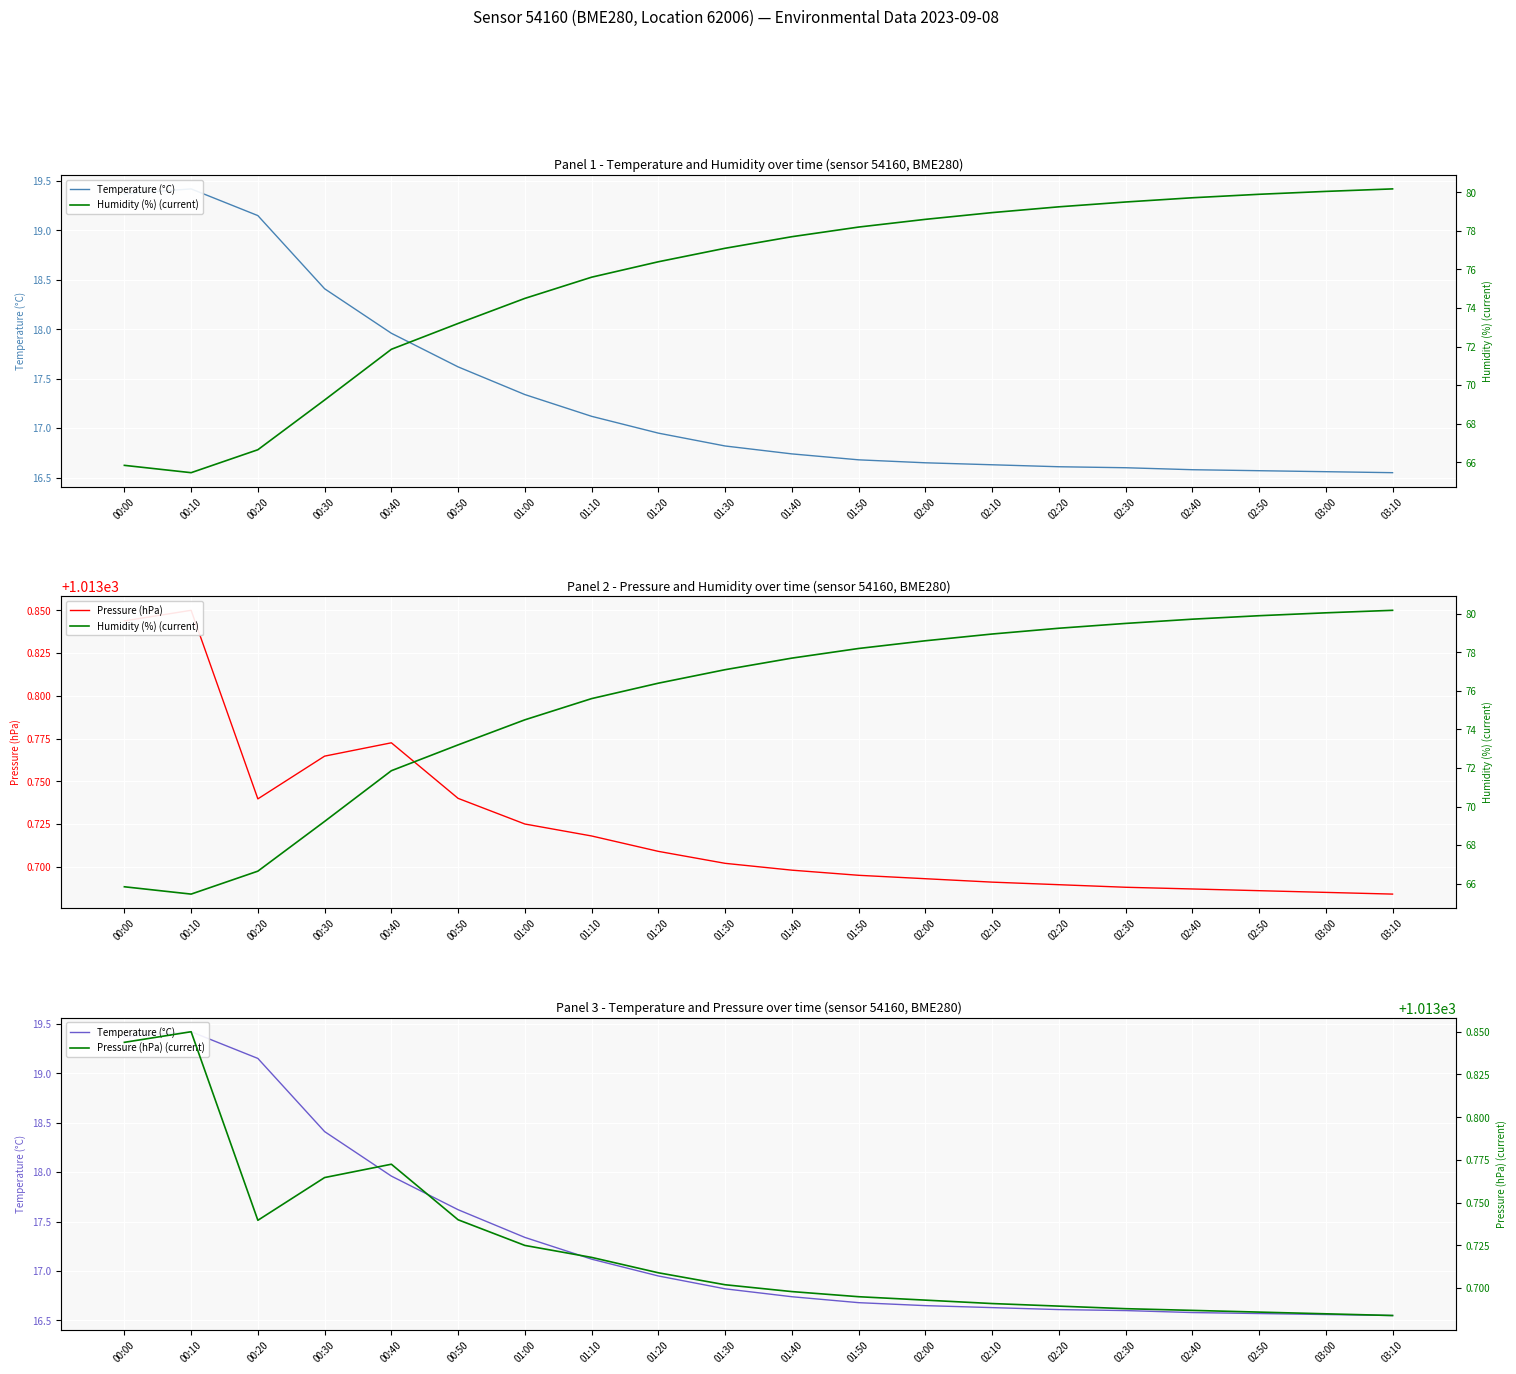

At how many categories does at least one series exceed 723?

20